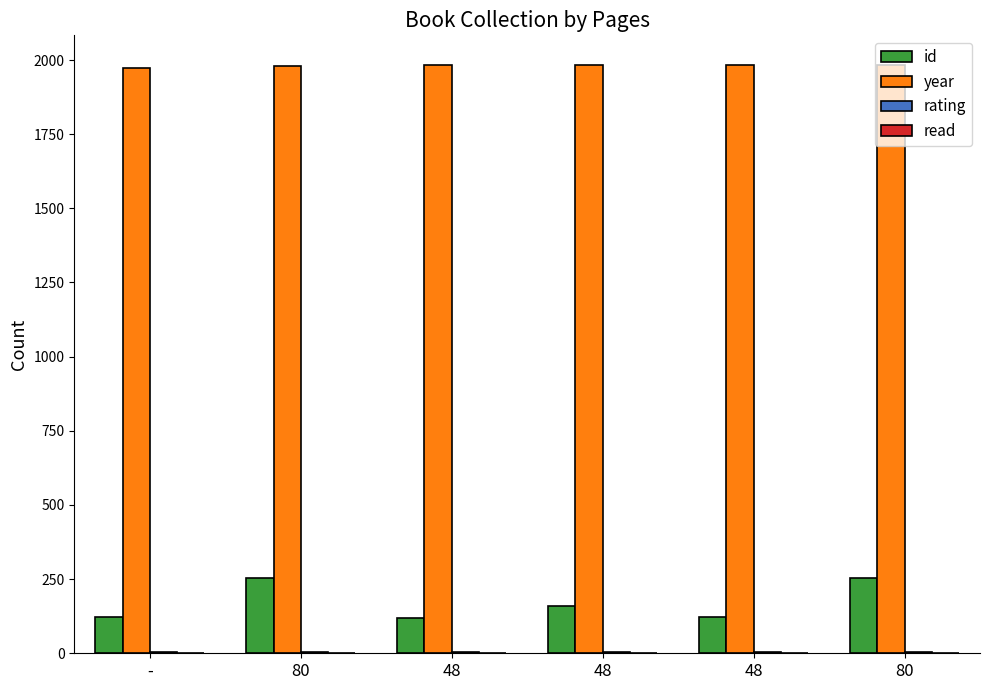

Reading right to left, list all the values displayed in this chart.

id: 80=255	48=121	48=160	48=120	80=253	-=122
year: 80=1984	48=1984	48=1983	48=1982	80=1979	-=1974
rating: 80=5	48=5	48=5	48=5	80=5	-=5
read: 80=1	48=1	48=1	48=1	80=1	-=1